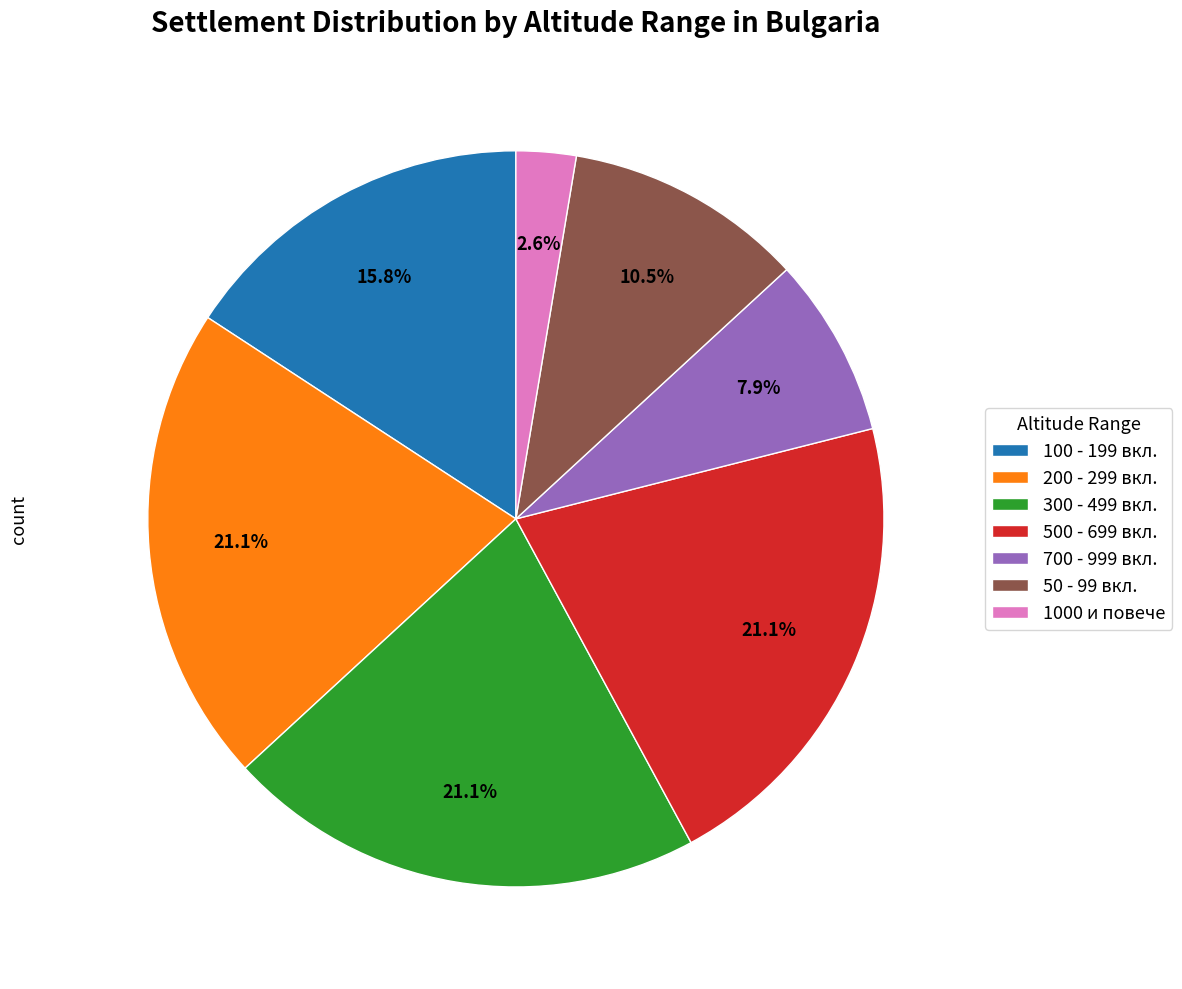

Approximately how many times larger is the value at 500 - 699 вкл. compared to 200 - 299 вкл.?

1.0